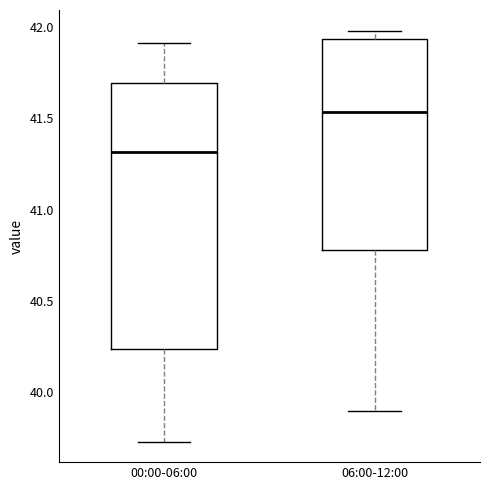

Where is the upper edge of the box for 00:00-06:00 on the y-axis? The values are not printed on the chart, so give them approximately, as read against the axis.

41.70